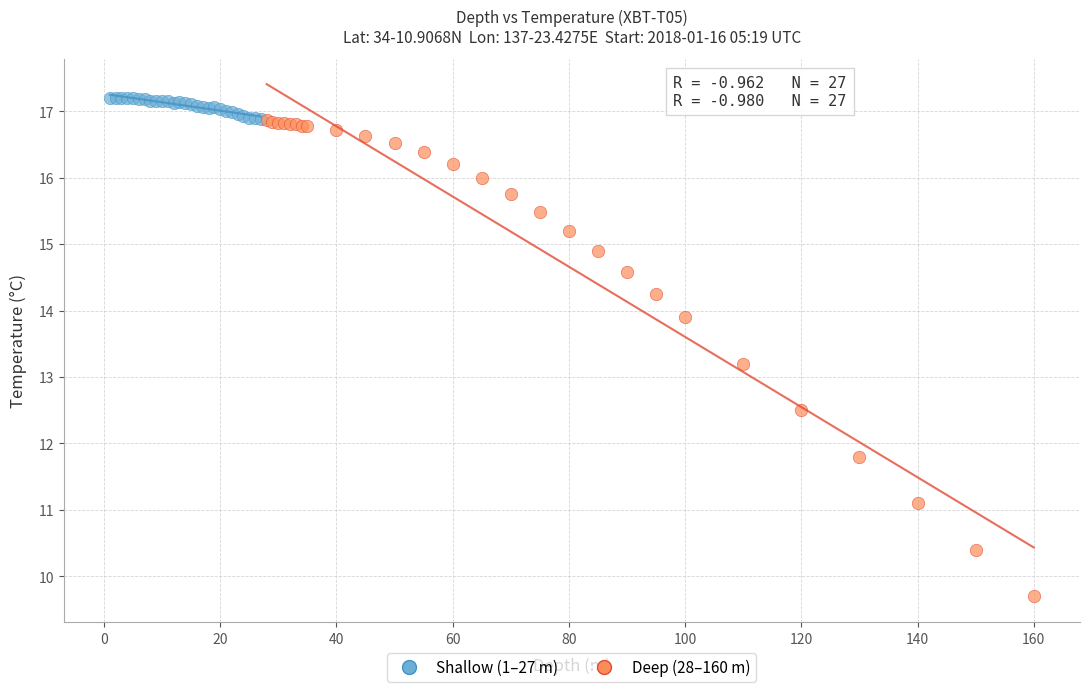

Which series reaches the minimum Y coordinate?

Deep (28–160 m)